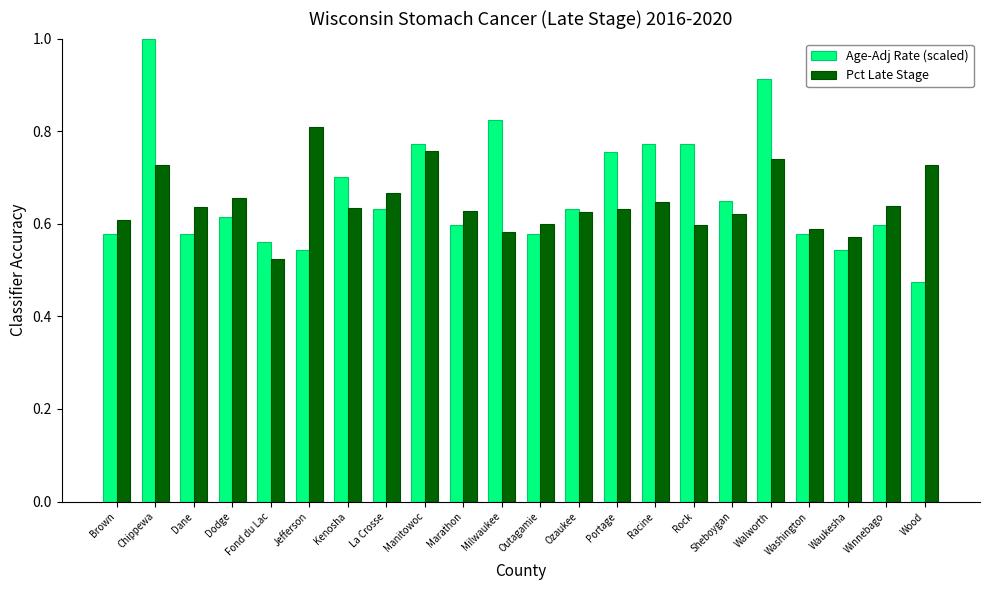

Rank the series by their average value, from highest to lowest.

Age-Adj Rate (scaled), Pct Late Stage